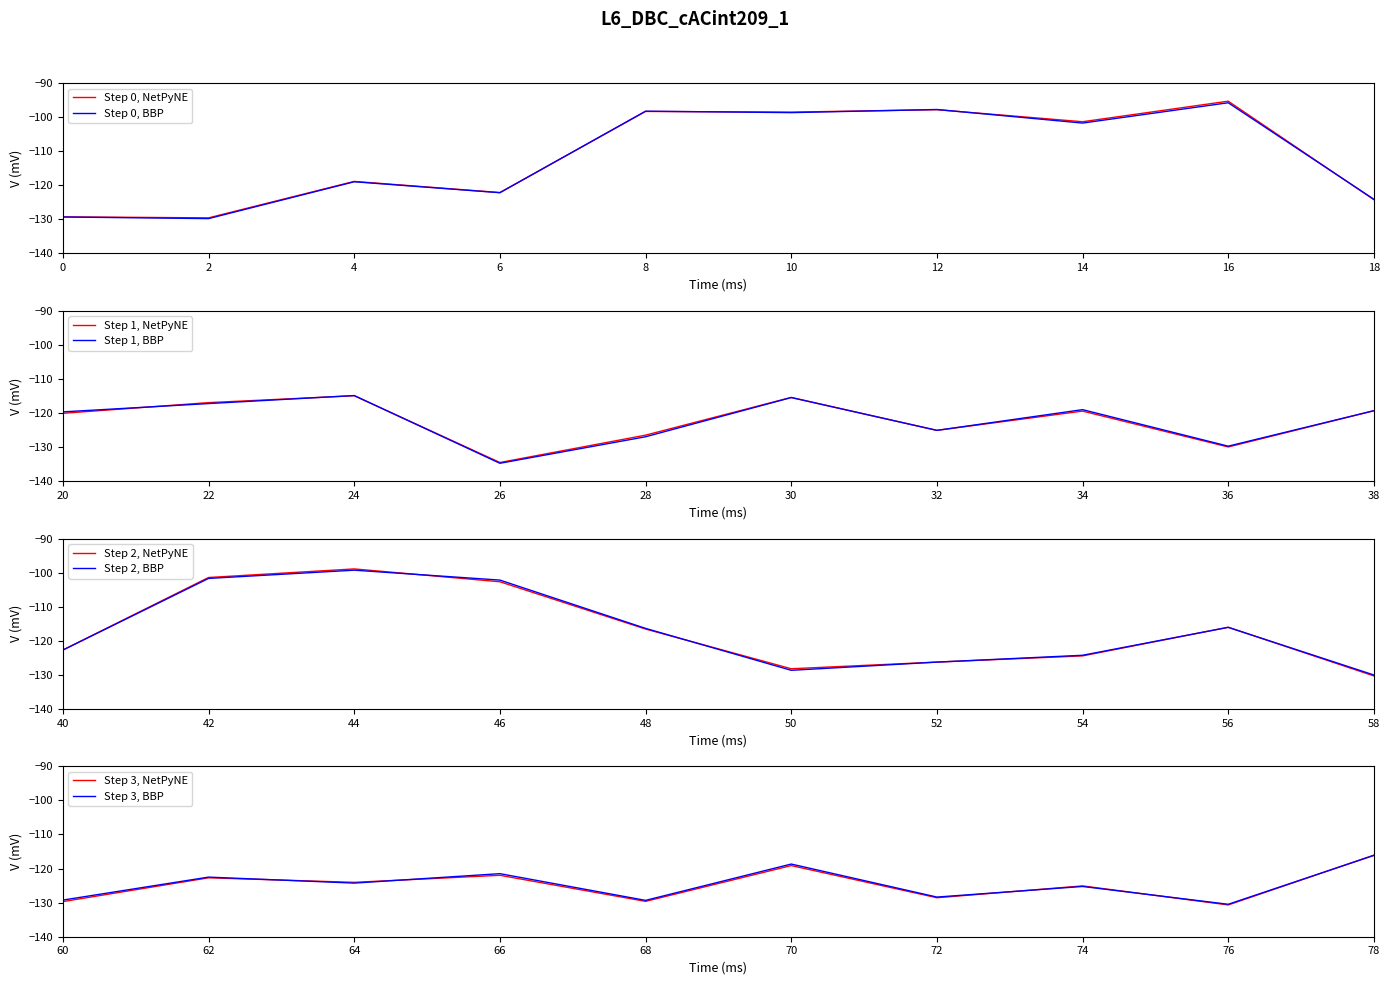

What is the change in value from 33 to 39?

+5.3